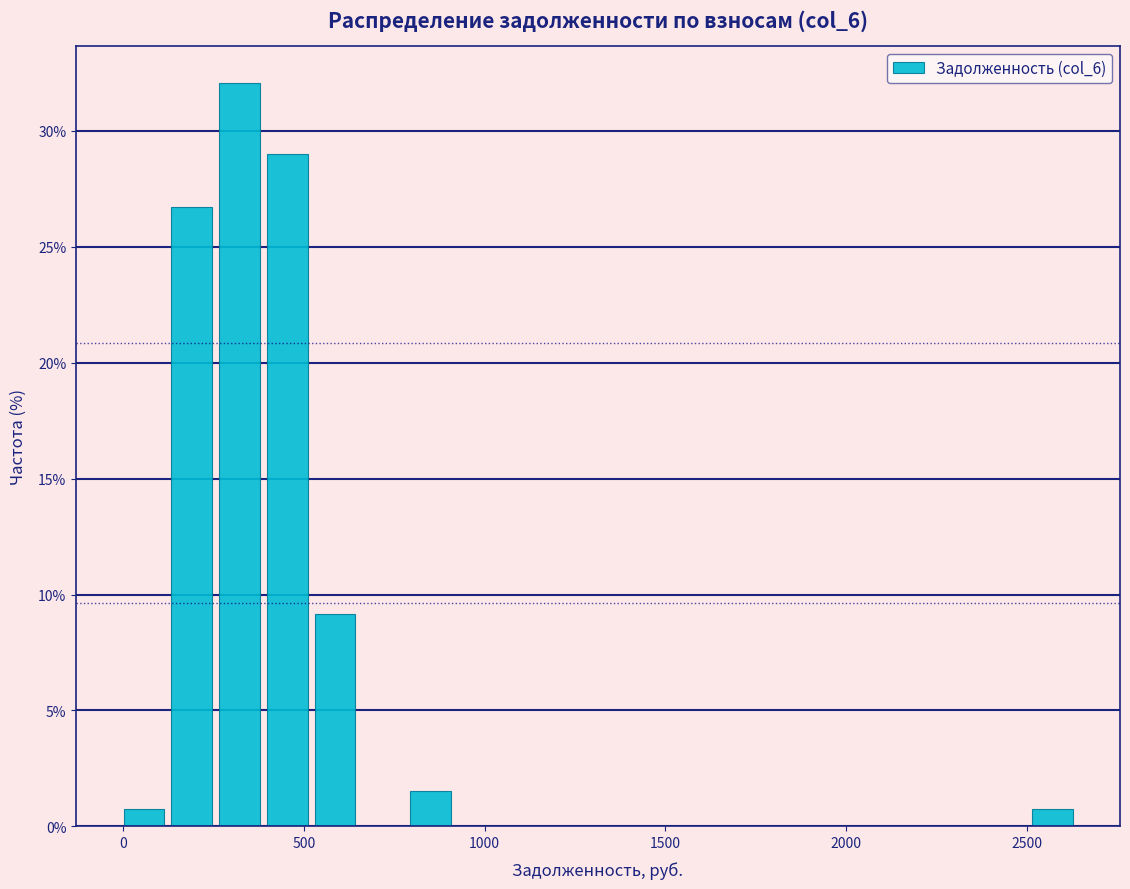

Around what value on the x-axis is the tallest bar? Give the approximate position of its centre, as read against the axis.

300